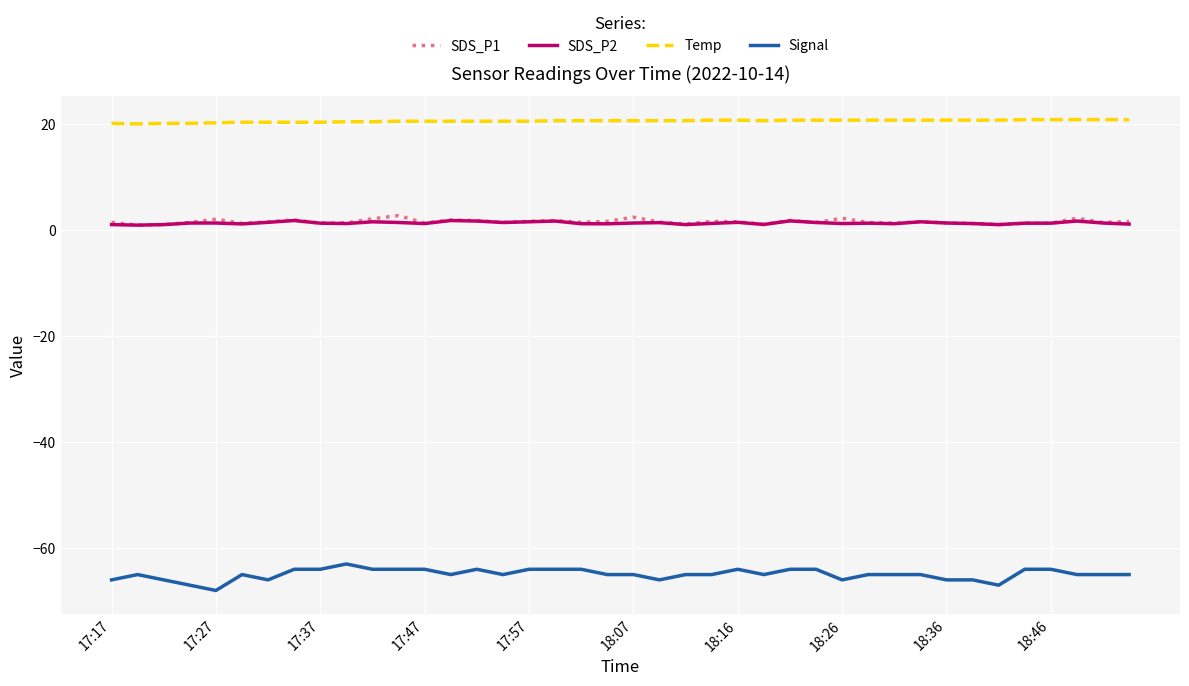

True or false: Signal has more than 0 points higher than both neighbors.

True